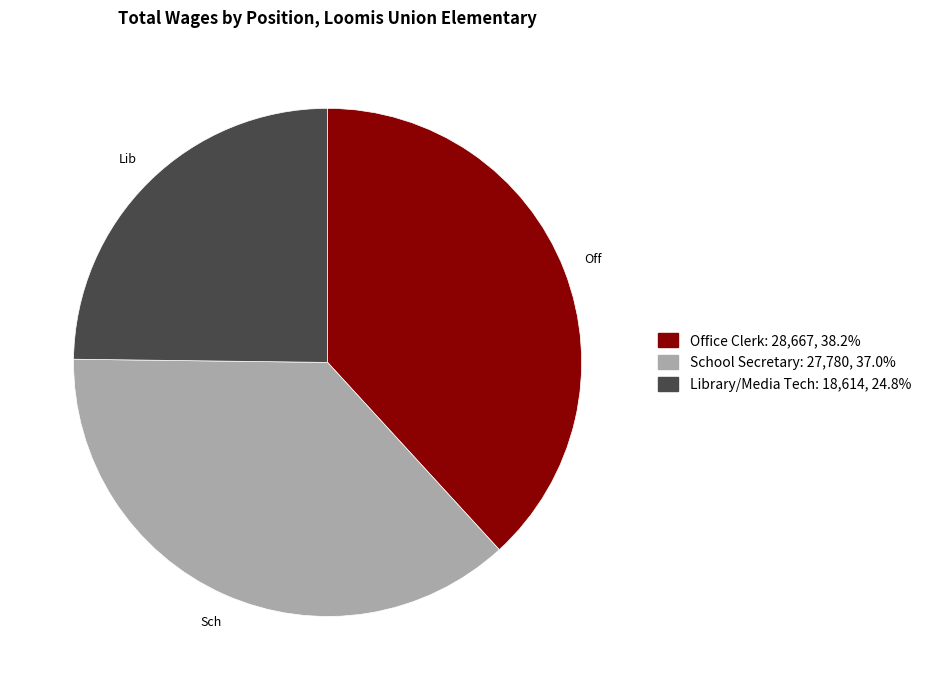

What is the smallest slice in the pie chart?

Library/Media Tech